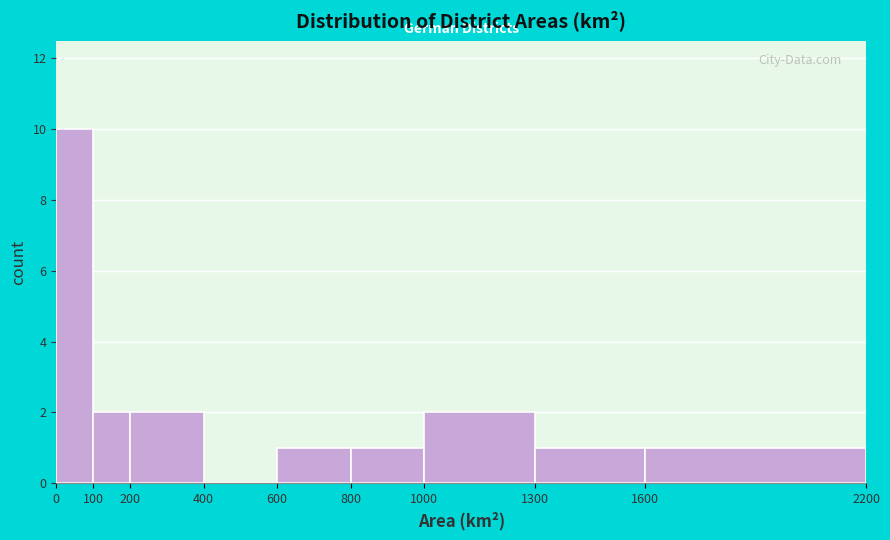

Reading left to right, transcribe this chart: for each bar, give the range it covers on the x-axis and its height. The values are not printed on the chart, so give them approximately, as read against the axis.

0 to 100: 10
100 to 200: 2
200 to 400: 2
400 to 600: 0
600 to 800: 1
800 to 1000: 1
1000 to 1300: 2
1300 to 1600: 1
1600 to 2200: 1